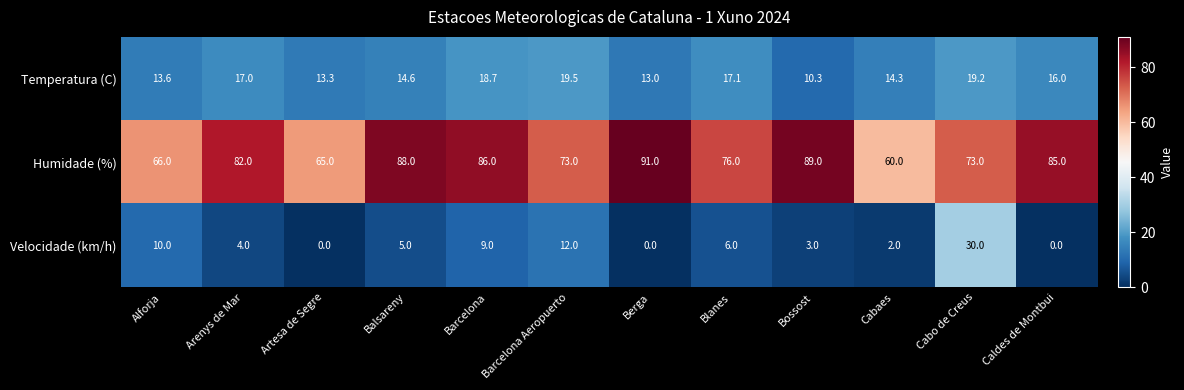

Which series has the largest range (max minus min)?

Humidade (%)